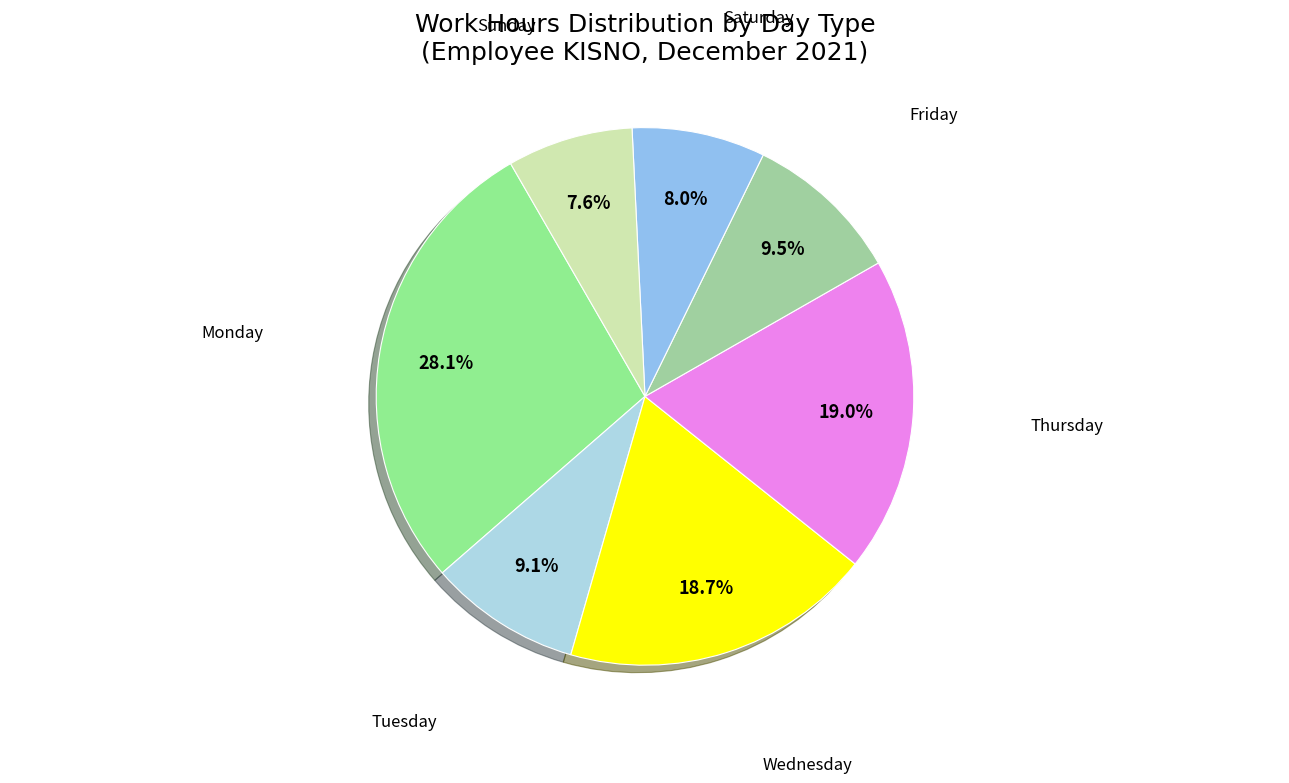

Does Friday account for over 50% of the chart?

No